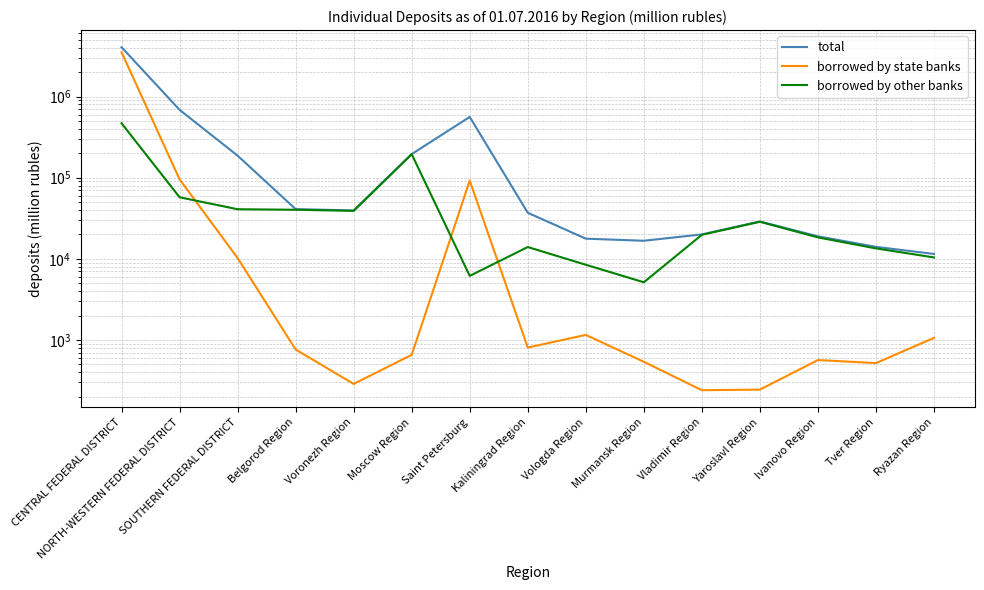

Between NORTH-WESTERN FEDERAL DISTRICT and Yaroslavl Region, which series saw the biggest shift?

total